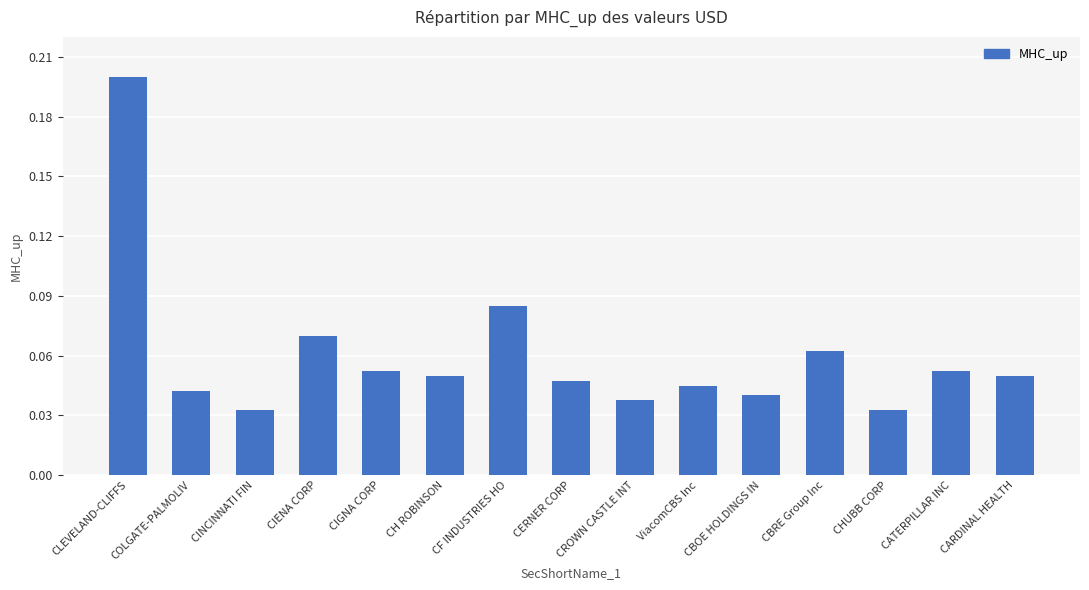

Does the chart contain stacked bars?

No